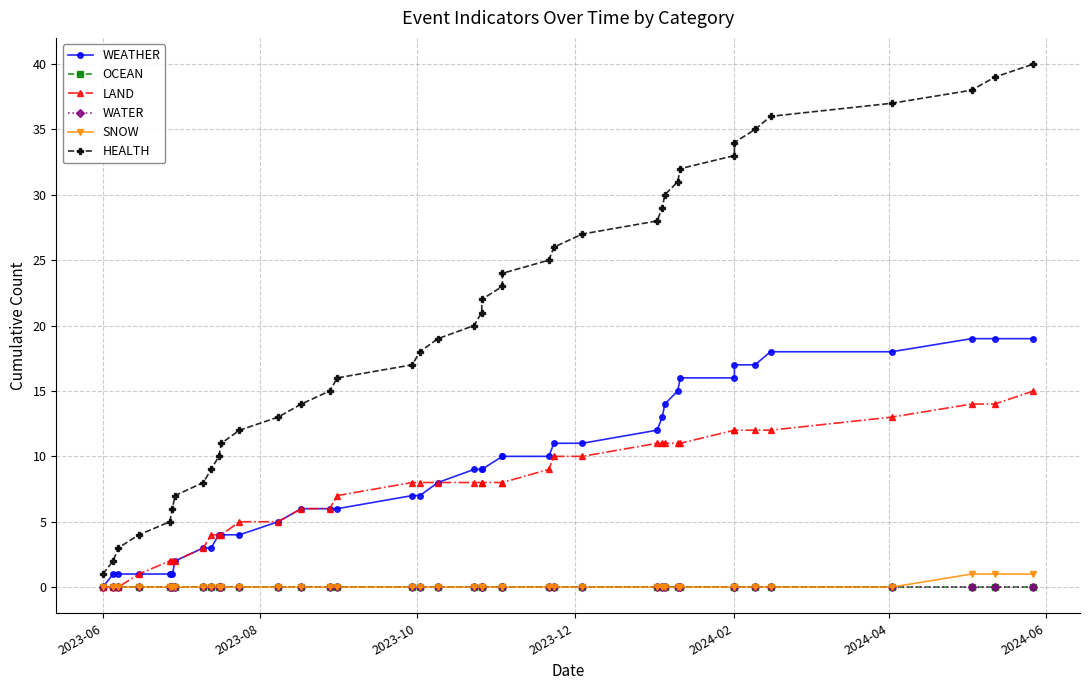

True or false: OCEAN and WATER intersect in this chart.

False